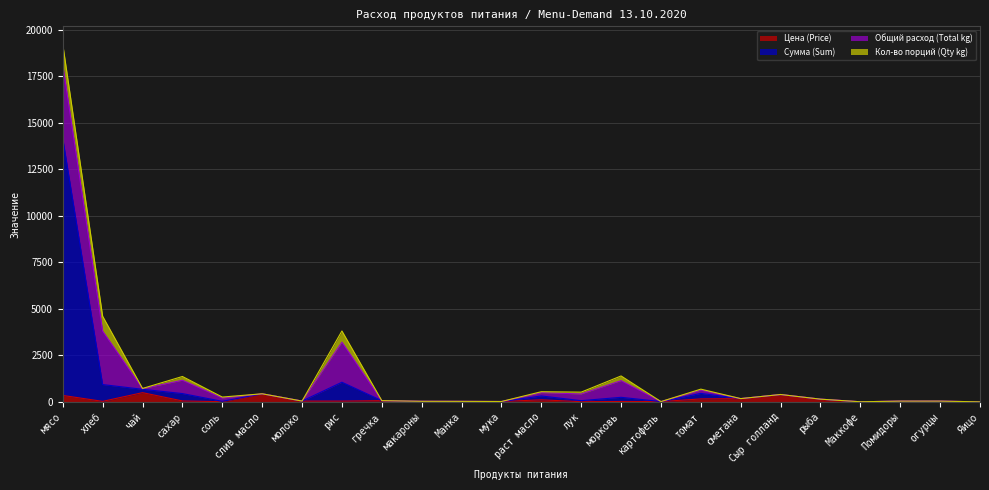

Is the value of Сумма (Sum) at лук greater than the value of Цена (Price) at раст масло?

No